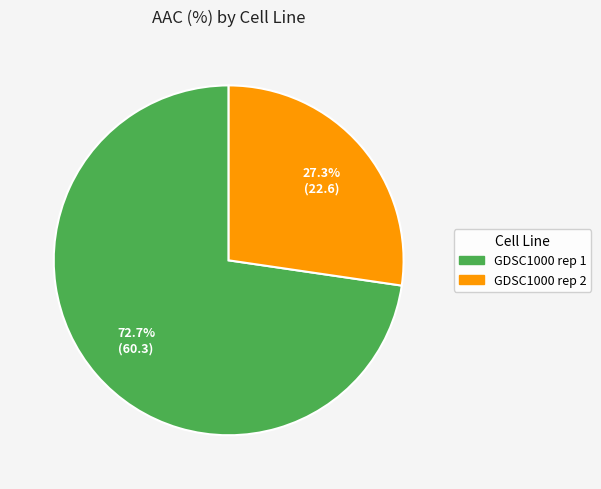

Which slice is the smallest?

GDSC1000 rep 2